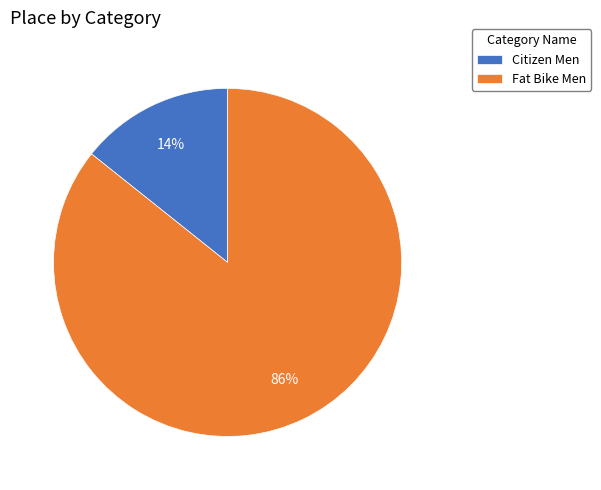

True or false: Fat Bike Men accounts for 86% of the total.

True